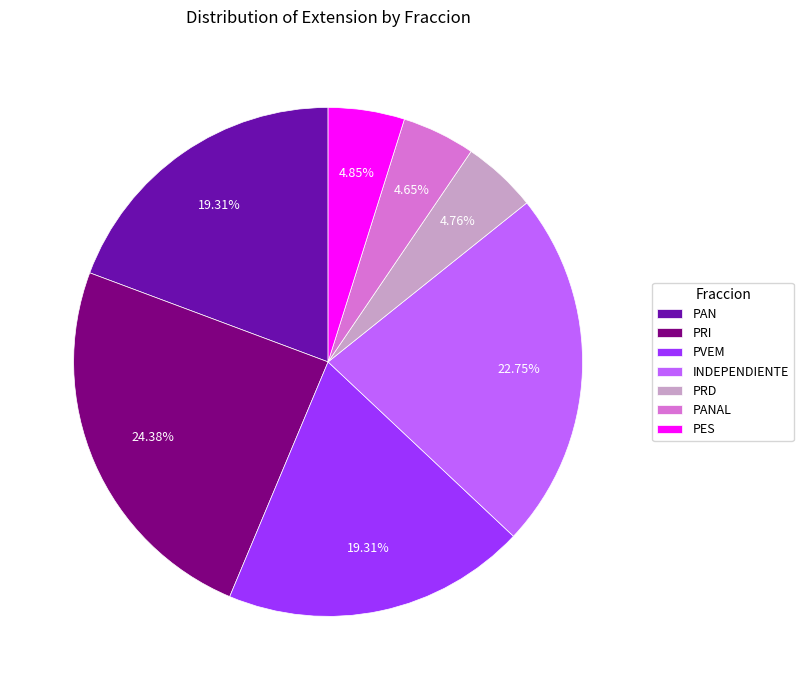

Approximately how many times larger is the value at PAN compared to PES?

4.0